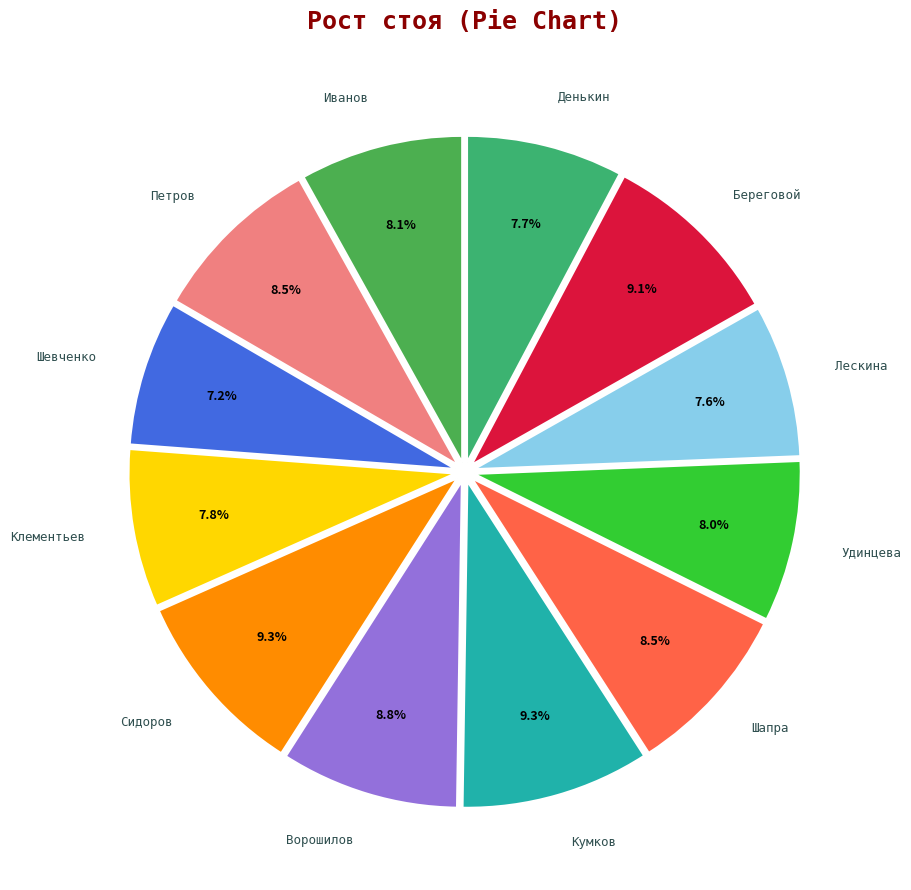

To the nearest percent, what is the difference between the largest and smallest slice percentages?

2%